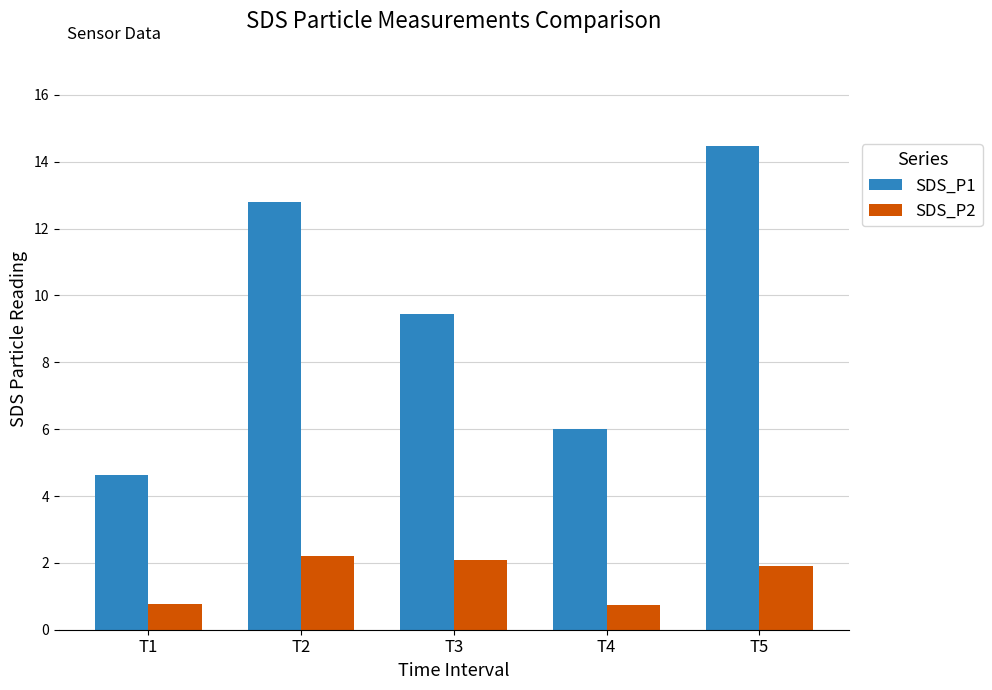

What is the total value across all series at T2?

15.0